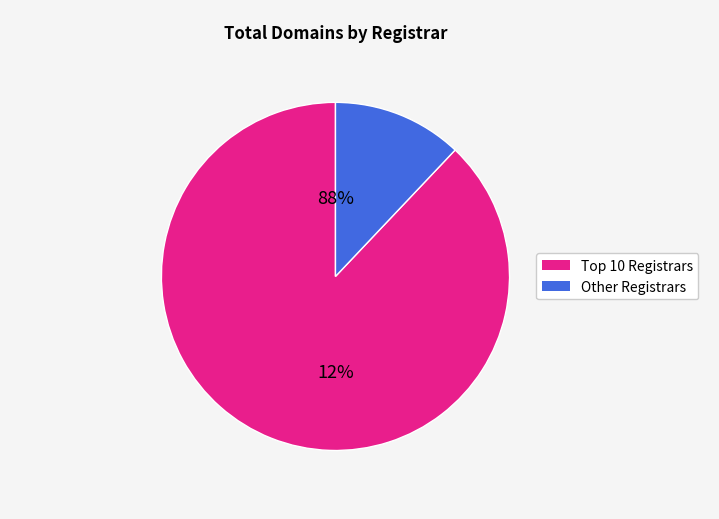

True or false: Gandi SAS accounts for 1% of the total.

False